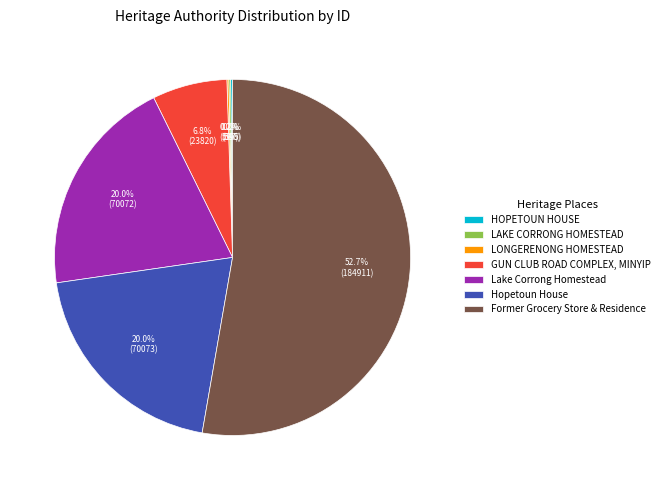

Is it true that Hopetoun House is 13% of the pie?

False